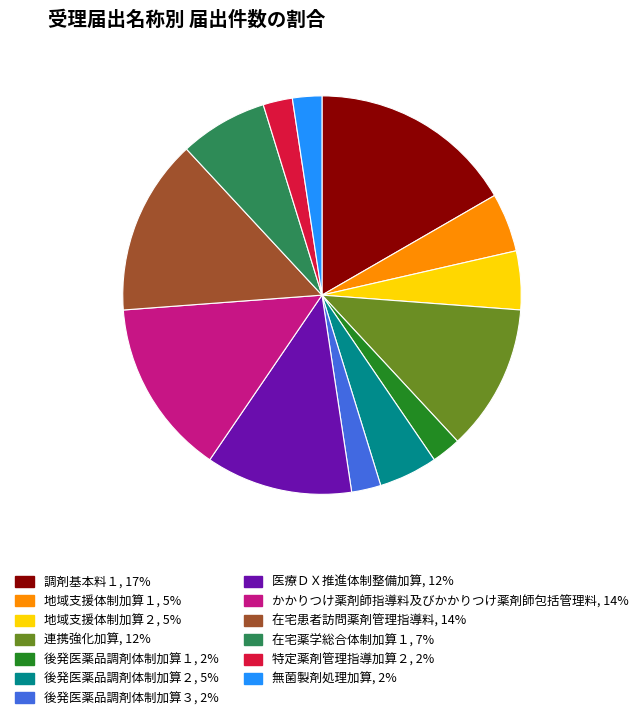

Is the sum of 連携強化加算 and 医療ＤＸ推進体制整備加算 greater than half?

No